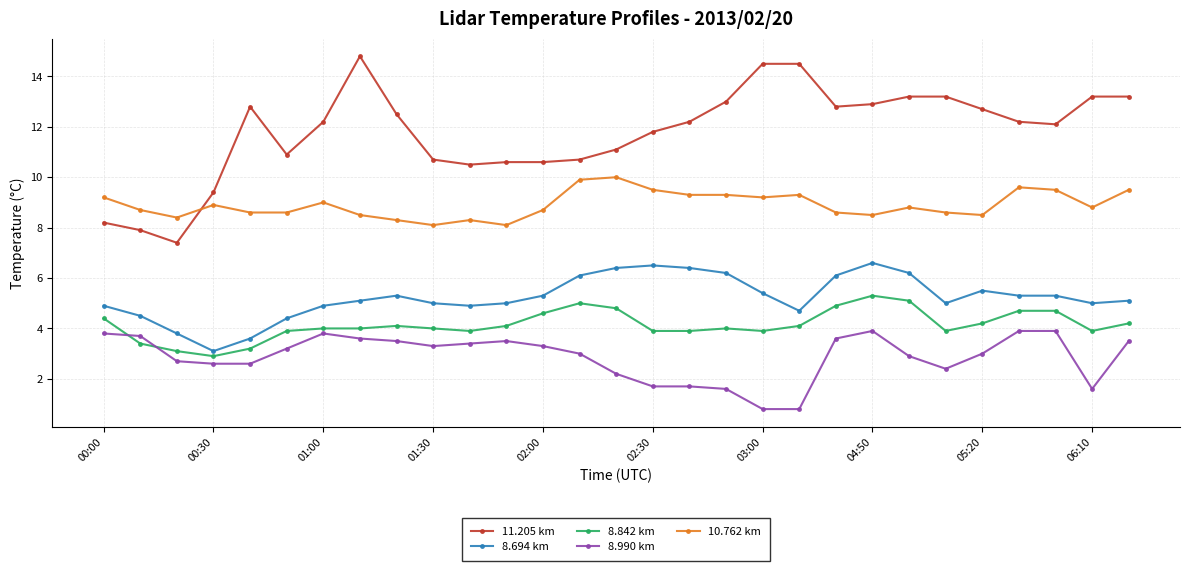

What is the value of the 11.205 km point at the 19th from the left?

14.5